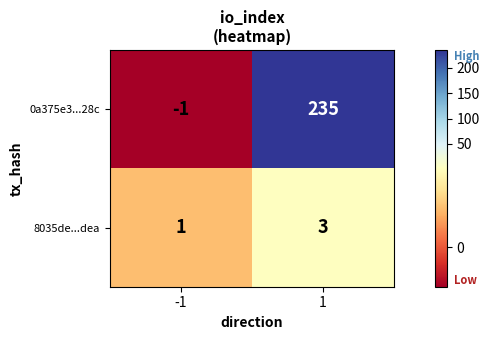

Between -1 and 1, which series saw the biggest shift?

0a375e3...28c